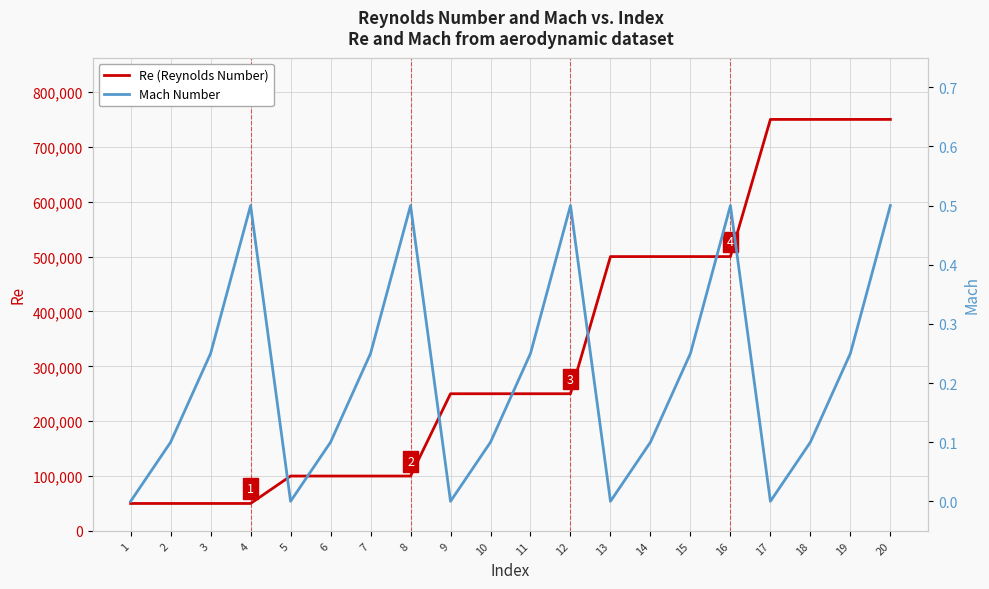

Reading left to right, extract all data points from this chart.

Re: 50000.0	50000.0	50000.0	50000.0	100000.0	100000.0	100000.0	100000.0	250000.0	250000.0	250000.0	250000.0	500000.0	500000.0	500000.0	500000.0	750000.0	750000.0	750000.0	750000.0
Mach: 0.0	0.1	0.2	0.5	0.0	0.1	0.2	0.5	0.0	0.1	0.2	0.5	0.0	0.1	0.2	0.5	0.0	0.1	0.2	0.5